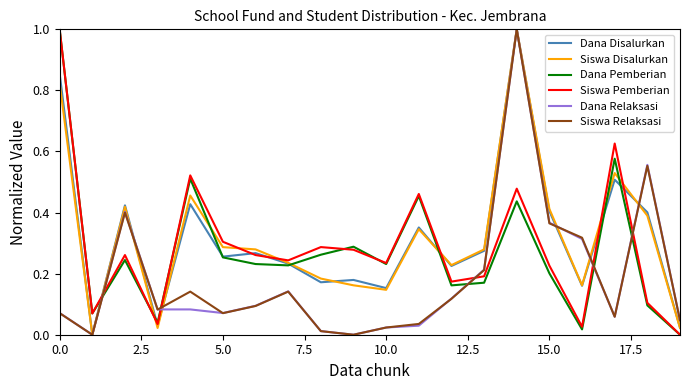

True or false: Dana Pemberian and Dana Relaksasi intersect in this chart.

True